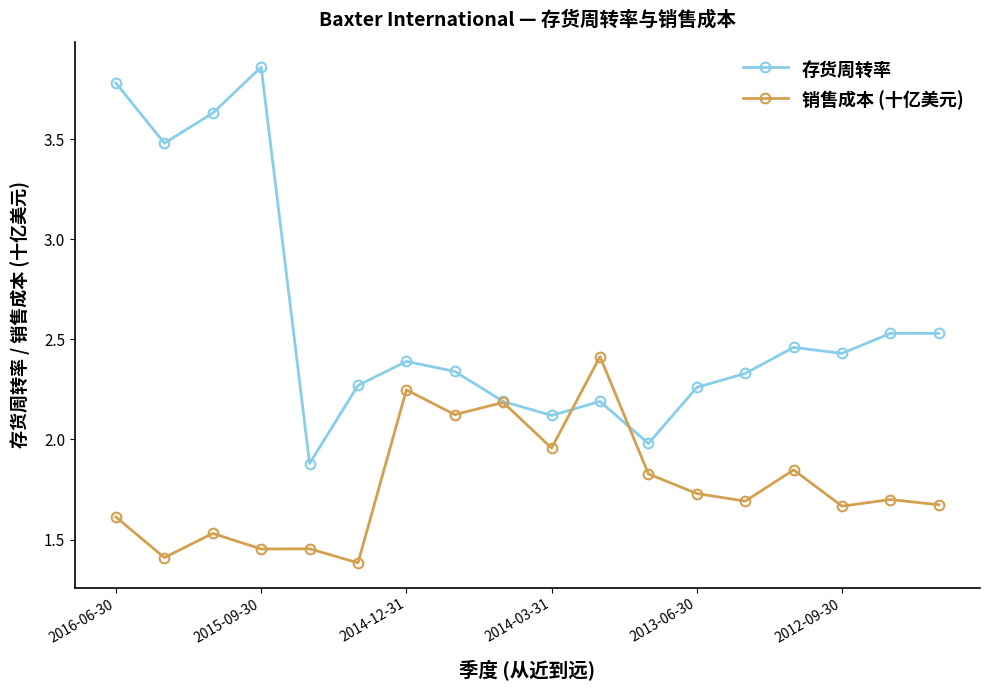

True or false: 存货周转率 and 销售成本 (十亿美元) intersect in this chart.

True